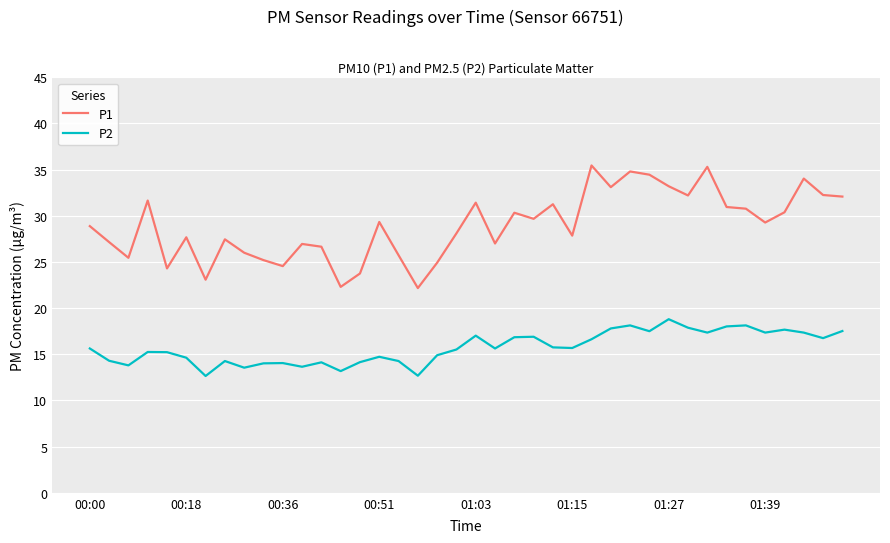

Rank the series by their average value, from lowest to highest.

P2, P1